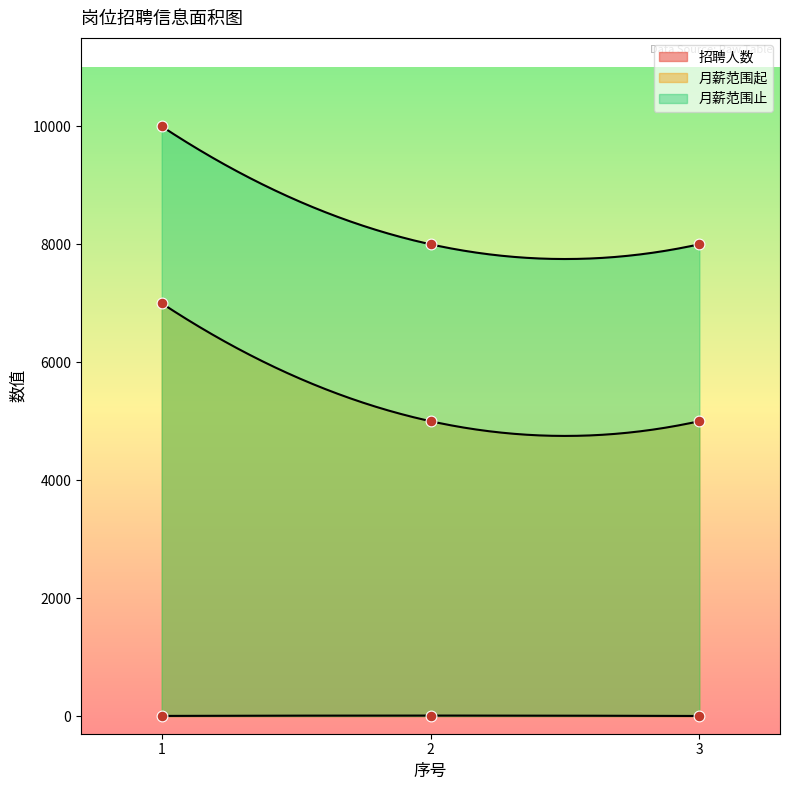

What is the total value across all series at 1?

17002